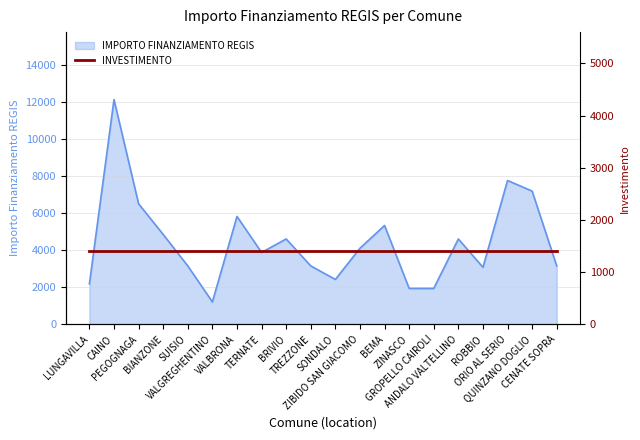

List the labels in order of value, smallest first.

VALGREGHENTINO, ZINASCO, GROPELLO CAIROLI, LUNGAVILLA, SONDALO, ROBBIO, SUISIO, TREZZONE, CENATE SOPRA, TERNATE, ZIBIDO SAN GIACOMO, BRIVIO, ANDALO VALTELLINO, BIANZONE, BEMA, VALBRONA, PEGOGNAGA, QUINZANO DOGLIO, ORIO AL SERIO, CAINO